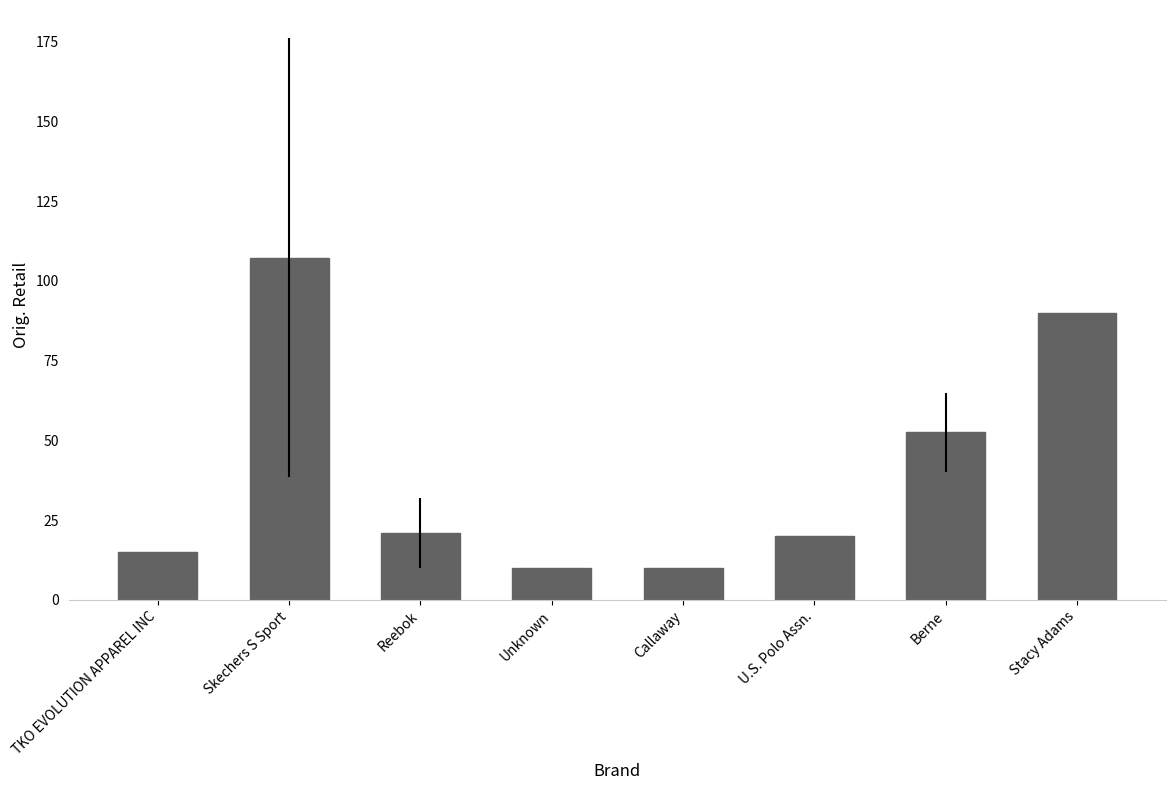

How many bars are there in total?

8